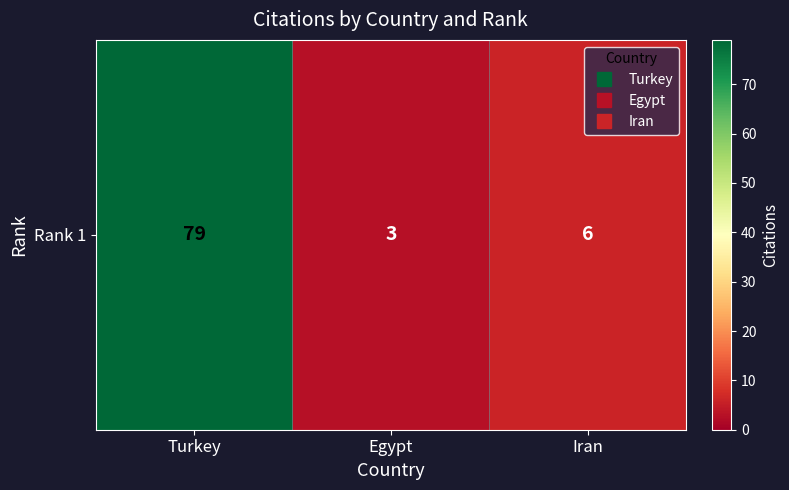

What is the greatest value displayed?

79